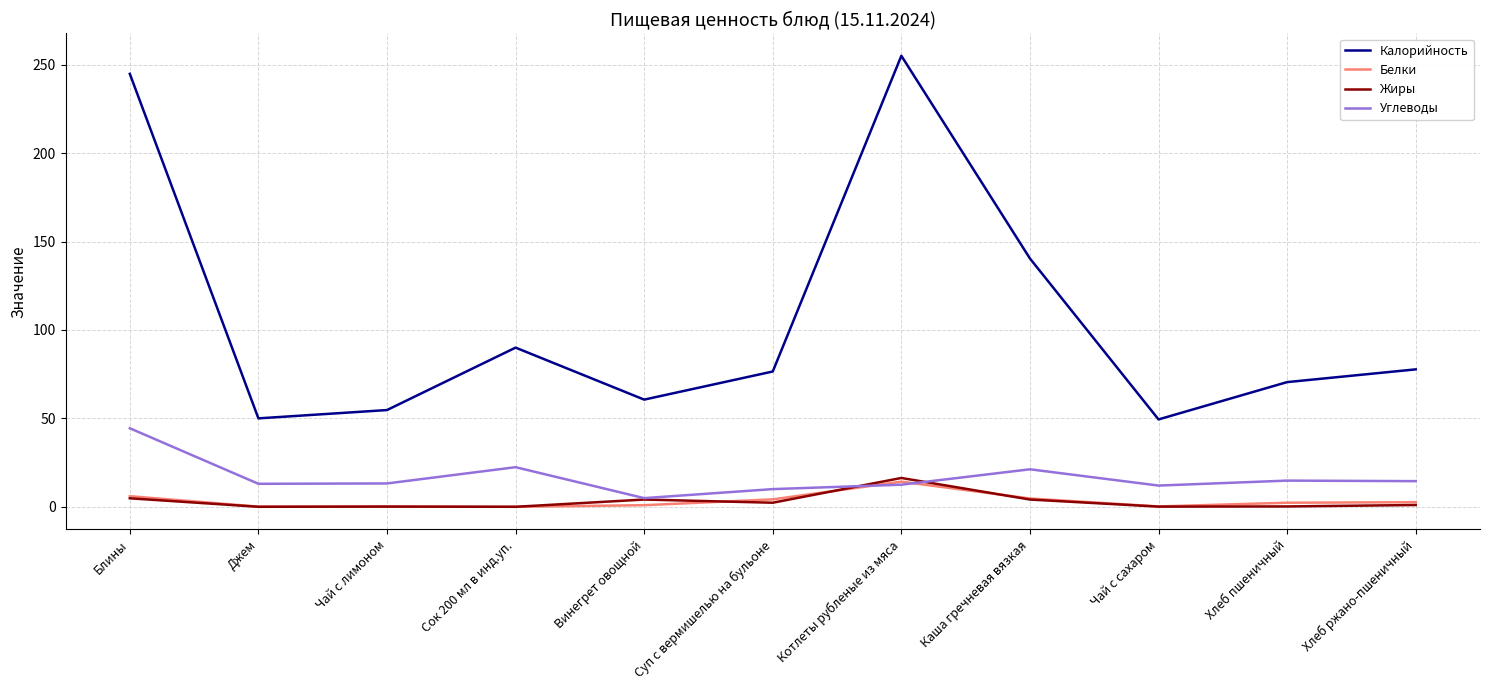

True or false: Углеводы and Калорийность cross at least once.

False